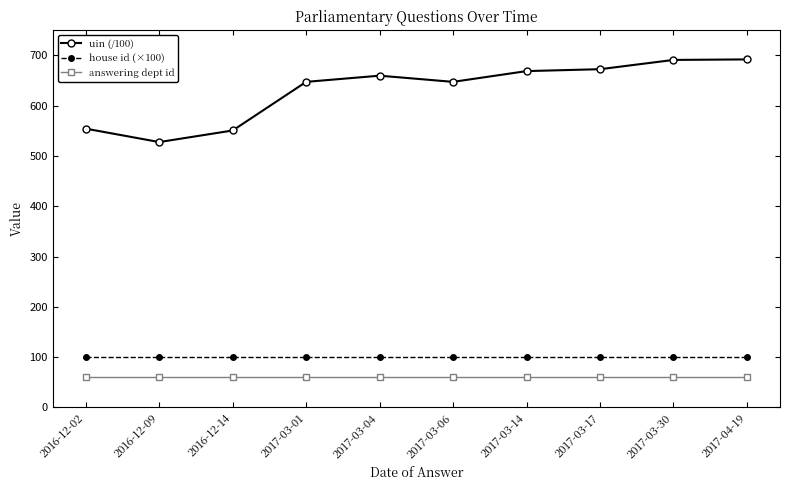

True or false: uin (/100) and answering dept id cross at least once.

False